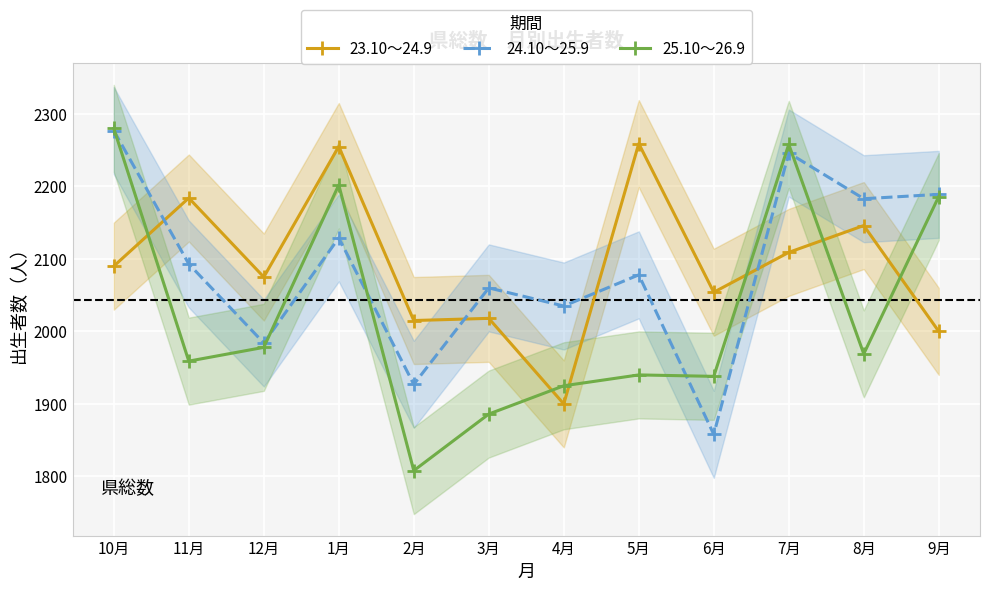

What is the label of the 7th point from the left?

4月